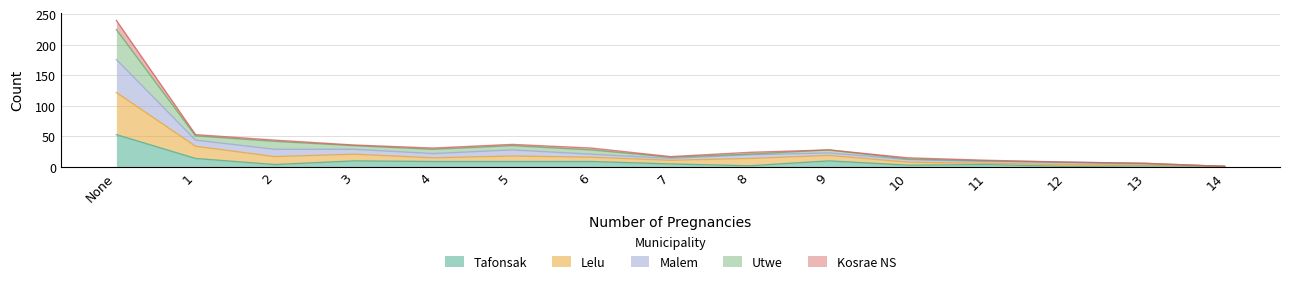

At which category is the sum across all series the highest?

None